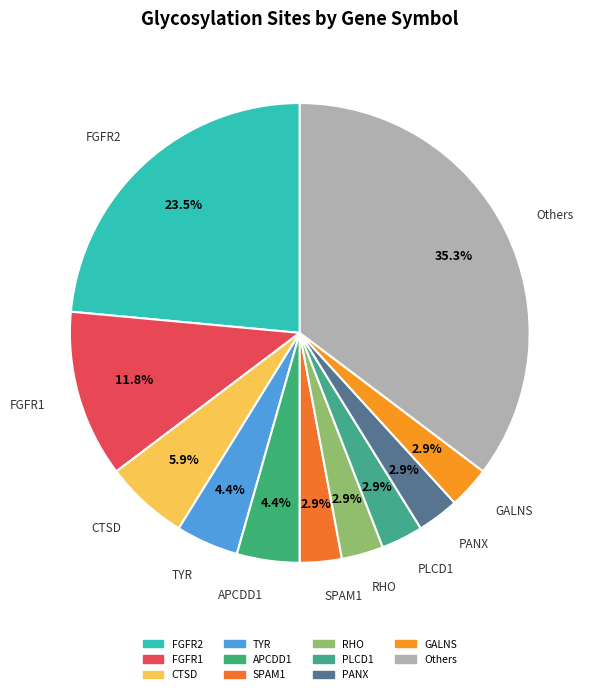

What is the largest slice in the pie chart?

Others